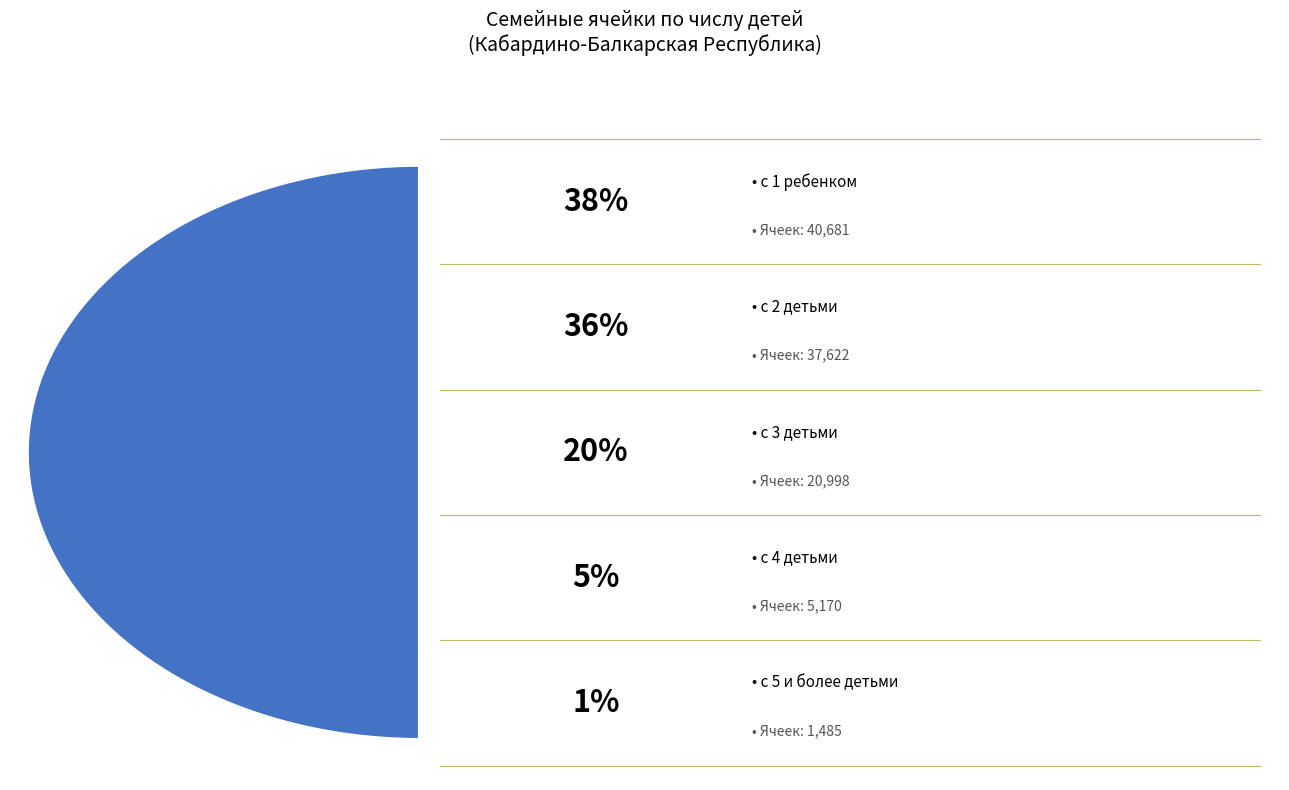

To the nearest percent, what is the difference between the largest and smallest slice percentages?

37%